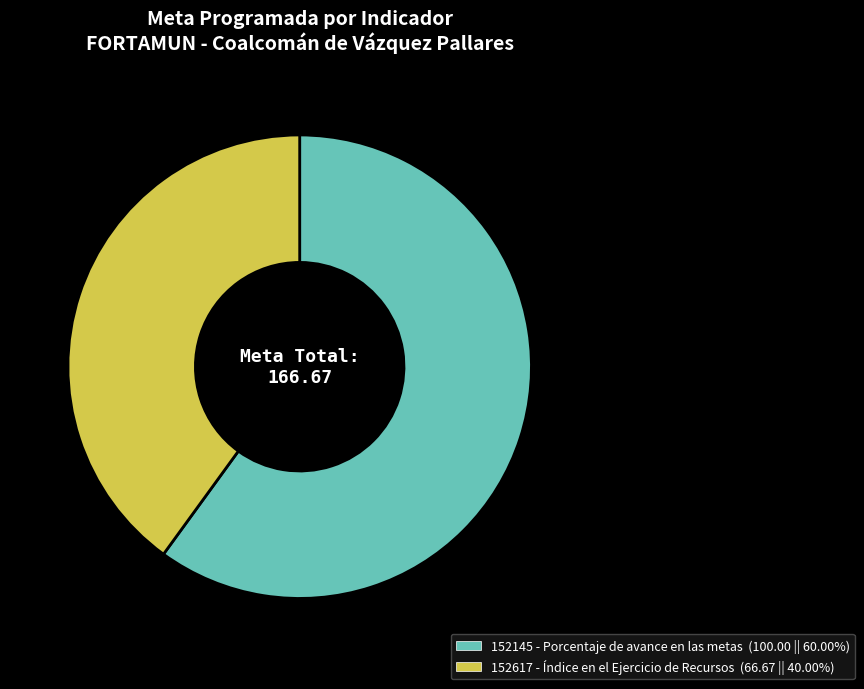

Is there any slice that represents more than half of the pie?

Yes